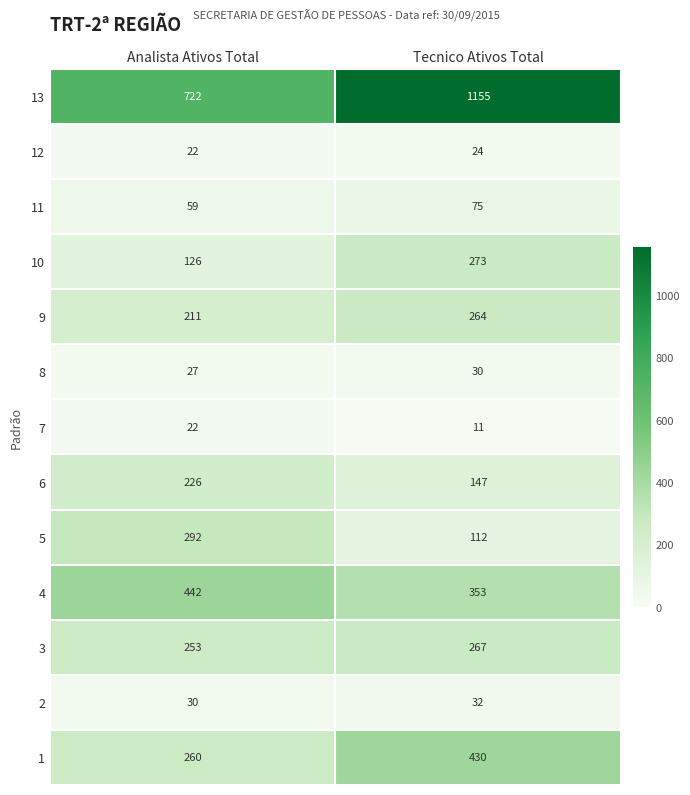

Rank the categories by 11 value from highest to lowest.

Tecnico Ativos Total, Analista Ativos Total